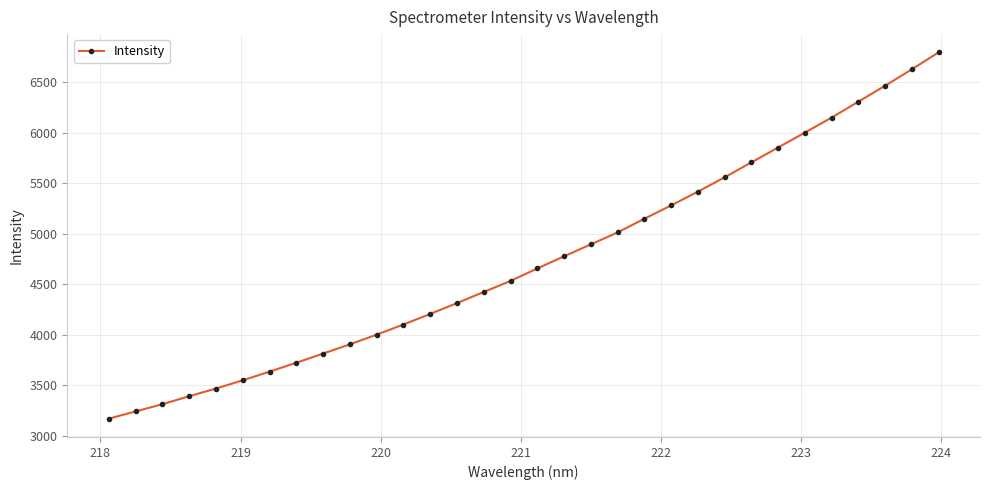

What is the difference between the second highest and minimum values?

3458.8